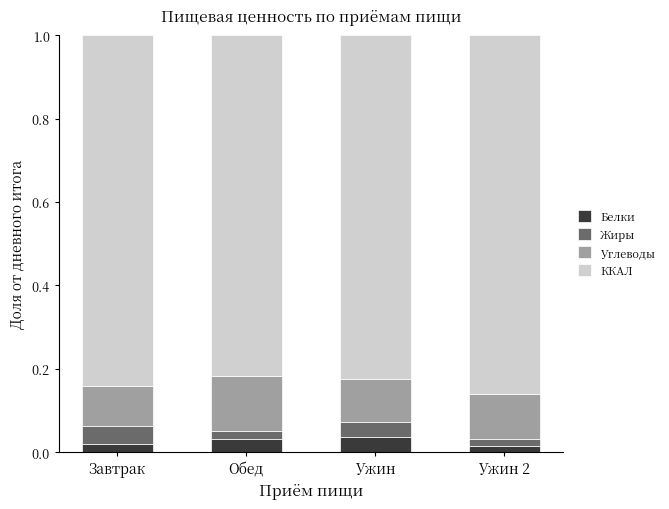

What is the total value across all series at Завтрак?

1.0